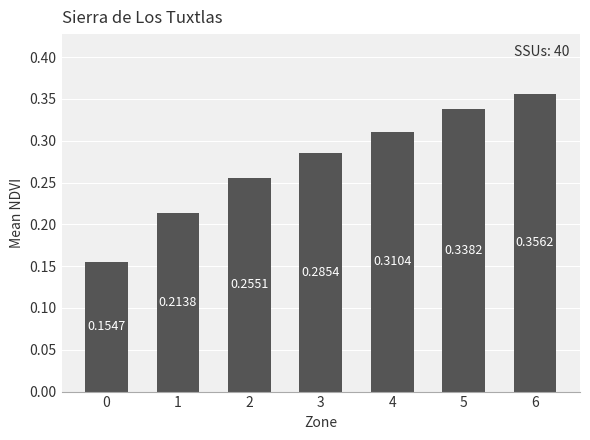

Rank the categories by value from lowest to highest.

0, 1, 2, 3, 4, 5, 6